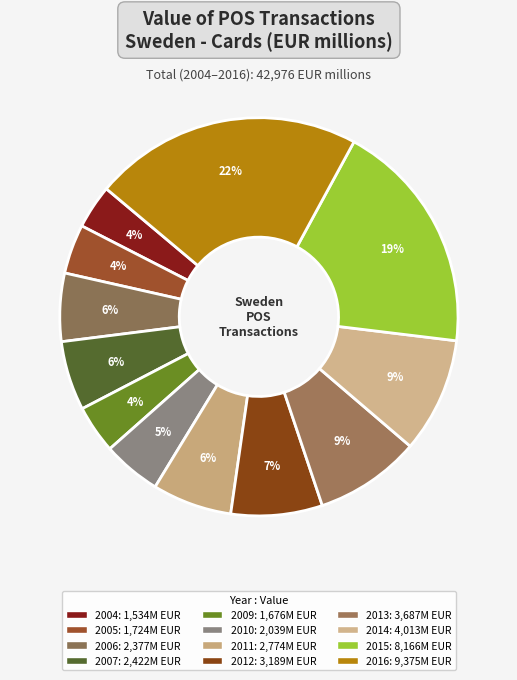

What is the total percentage of 2011 and 2010?

11.2%